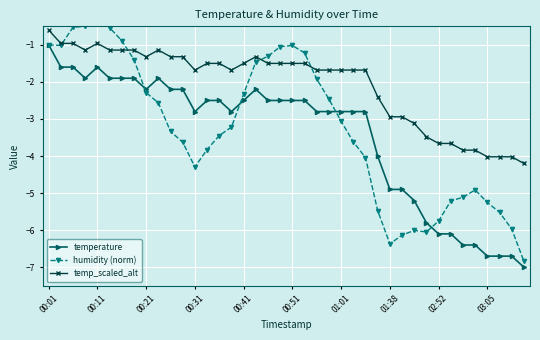

Which series ends up on top after the final intersection of humidity (norm) and temp_scaled_alt?

temp_scaled_alt